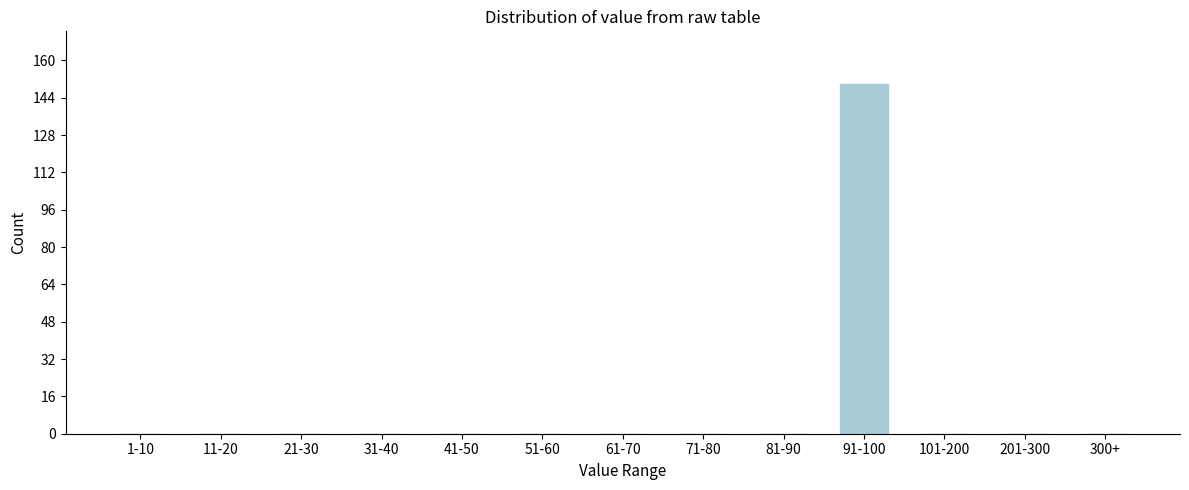

Reading right to left, extract all data points from this chart.

300+=0	201-300=0	101-200=0	91-100=150	81-90=0	71-80=0	61-70=0	51-60=0	41-50=0	31-40=0	21-30=0	11-20=0	1-10=0